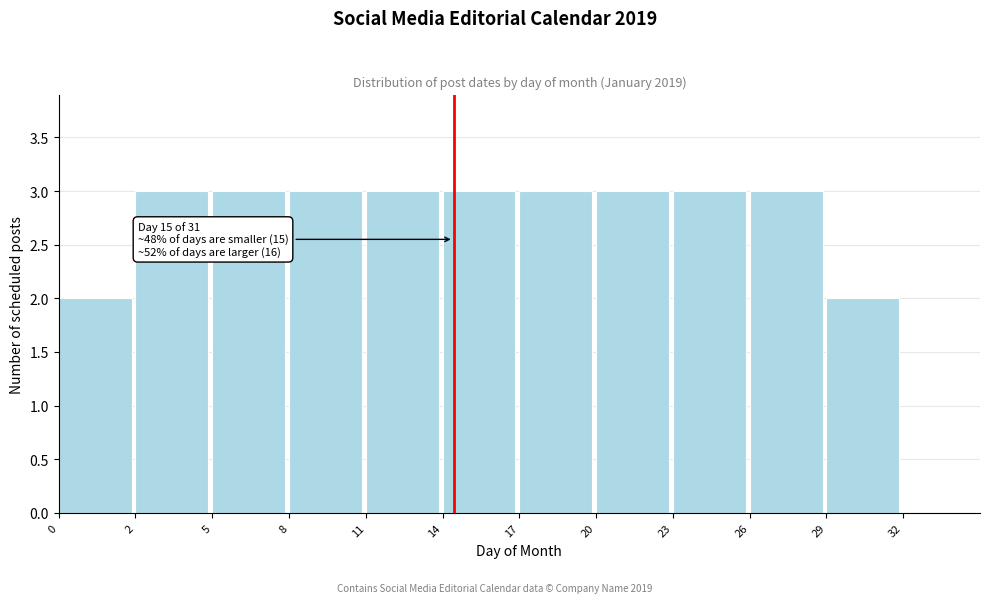

Reading left to right, list all the values displayed in this chart.

0=2	2=3	5=3	8=3	11=3	14=3	17=3	20=3	23=3	26=3	29=2	32=0